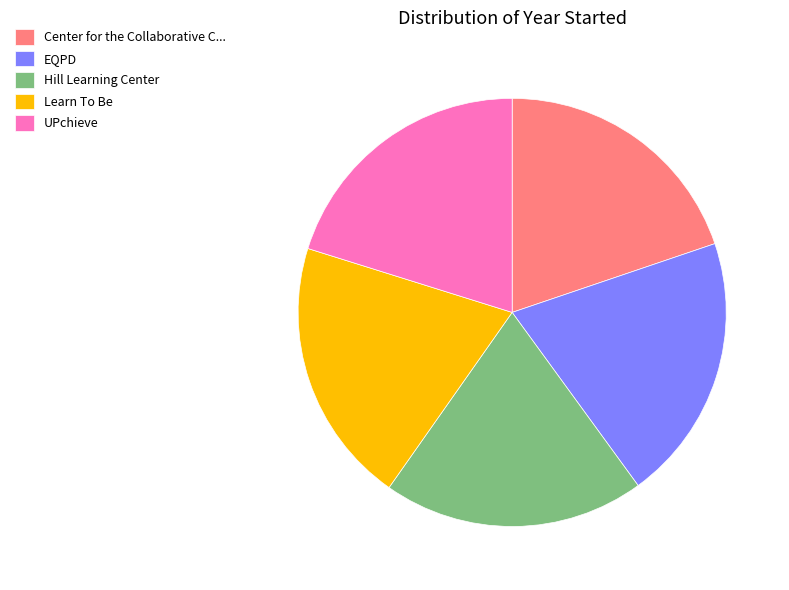

The Center for the Collaborative C... slice represents 31% of the pie. True or false?

False